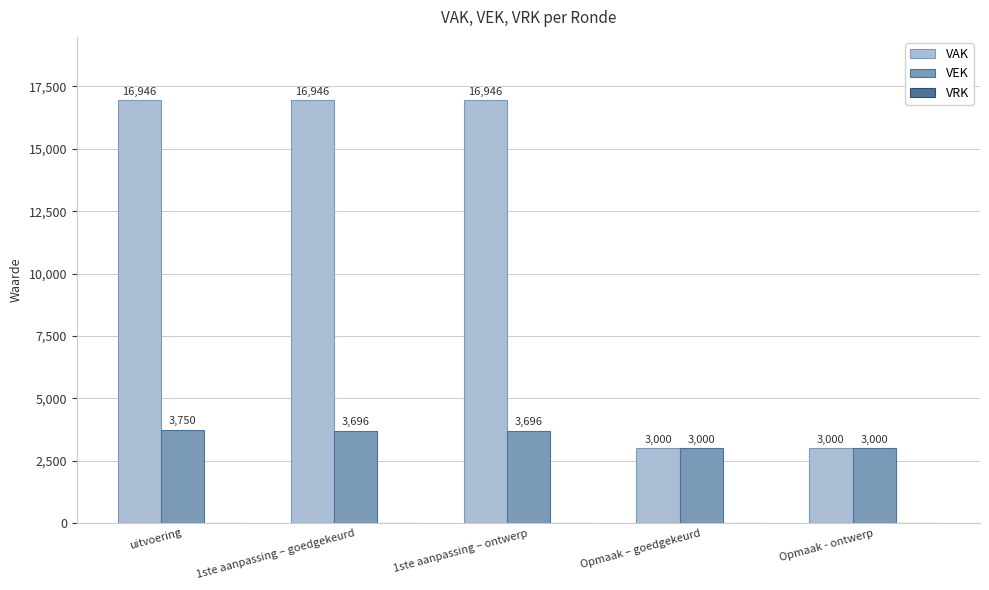

How many groups of bars are there?

5